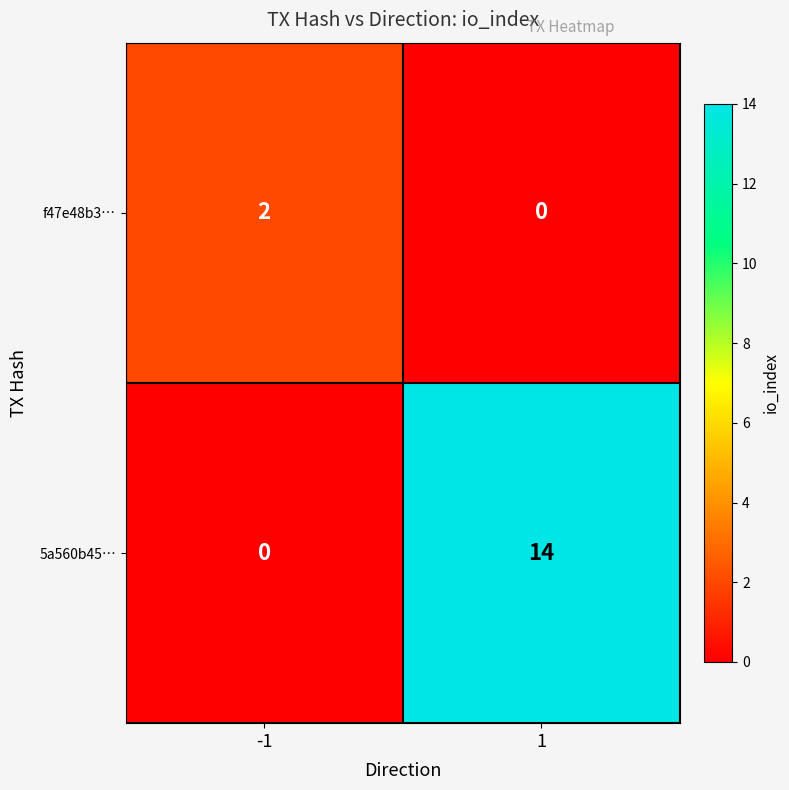

Which series has the largest total across all categories?

5a560b45…